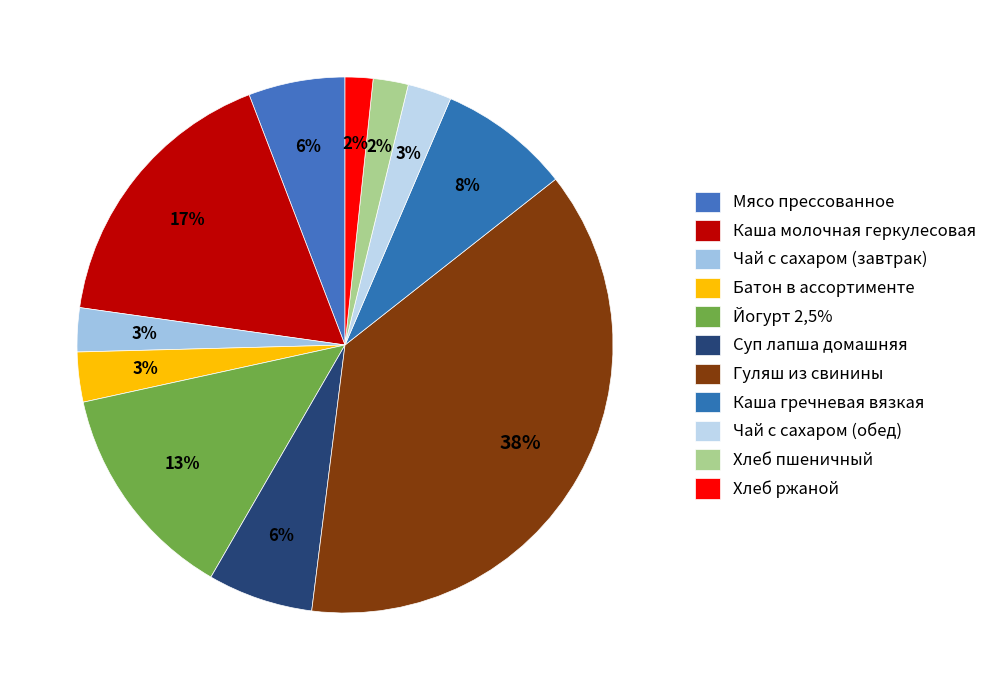

To the nearest percent, what percentage of the pie is Йогурт 2,5%?

13%